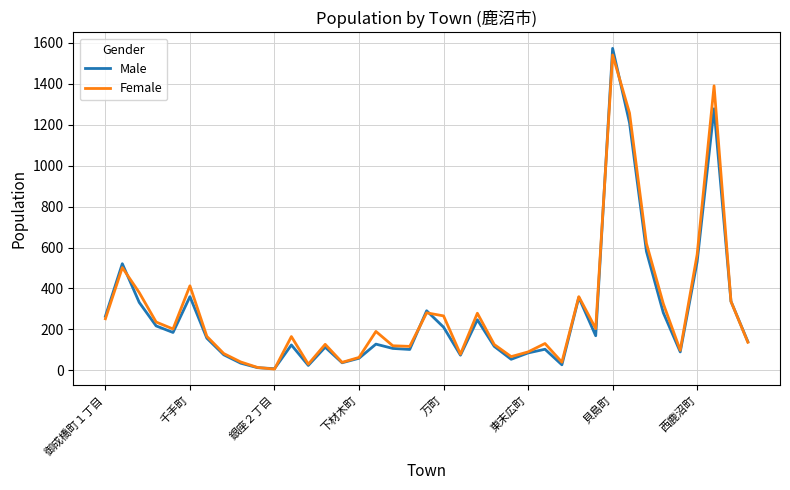

Which series has the widest spread of values?

Male